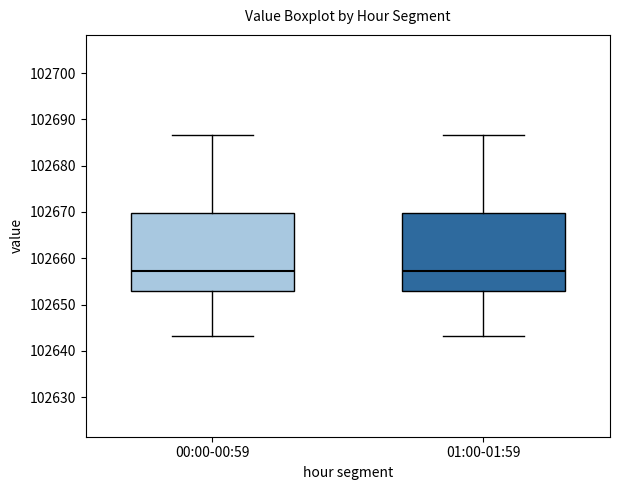

Reading left to right, read every box against the y-axis: the position of its median line, the range the box covers, and the ends of its whiskers. The values are not printed on the chart, so give them approximately, as read against the axis.

00:00-00:59: median 102657, box 102653 to 102670, whiskers 102643 to 102687
01:00-01:59: median 102657, box 102653 to 102670, whiskers 102643 to 102687